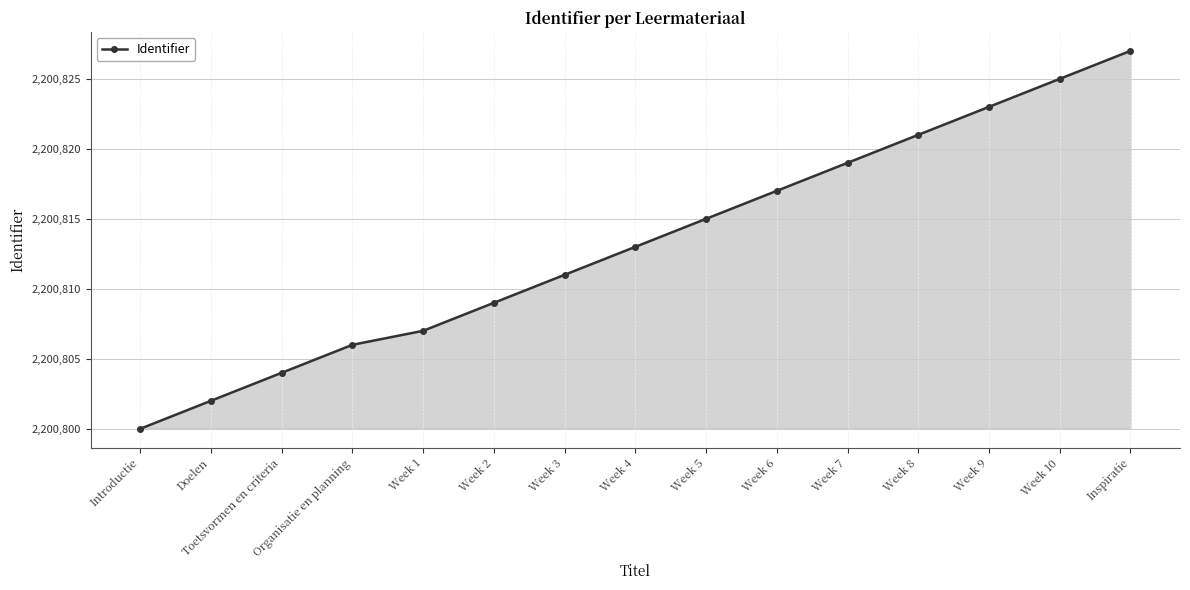

List the labels in order of value, smallest first.

Introductie, Doelen, Toetsvormen en criteria, Organisatie en planning, Week 1, Week 2, Week 3, Week 4, Week 5, Week 6, Week 7, Week 8, Week 9, Week 10, Inspiratie